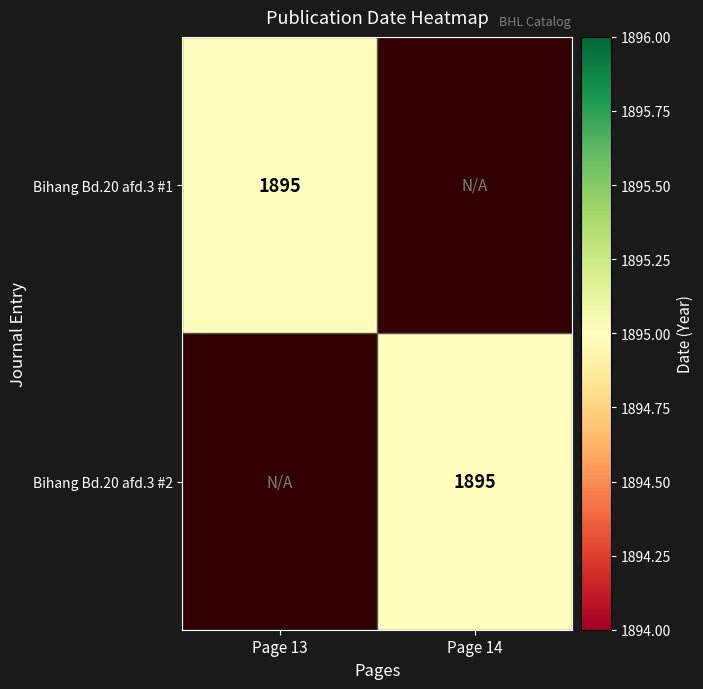

The Bihang Bd.20 afd.3 #1 series shows 1895 at Page 13. True or false?

True